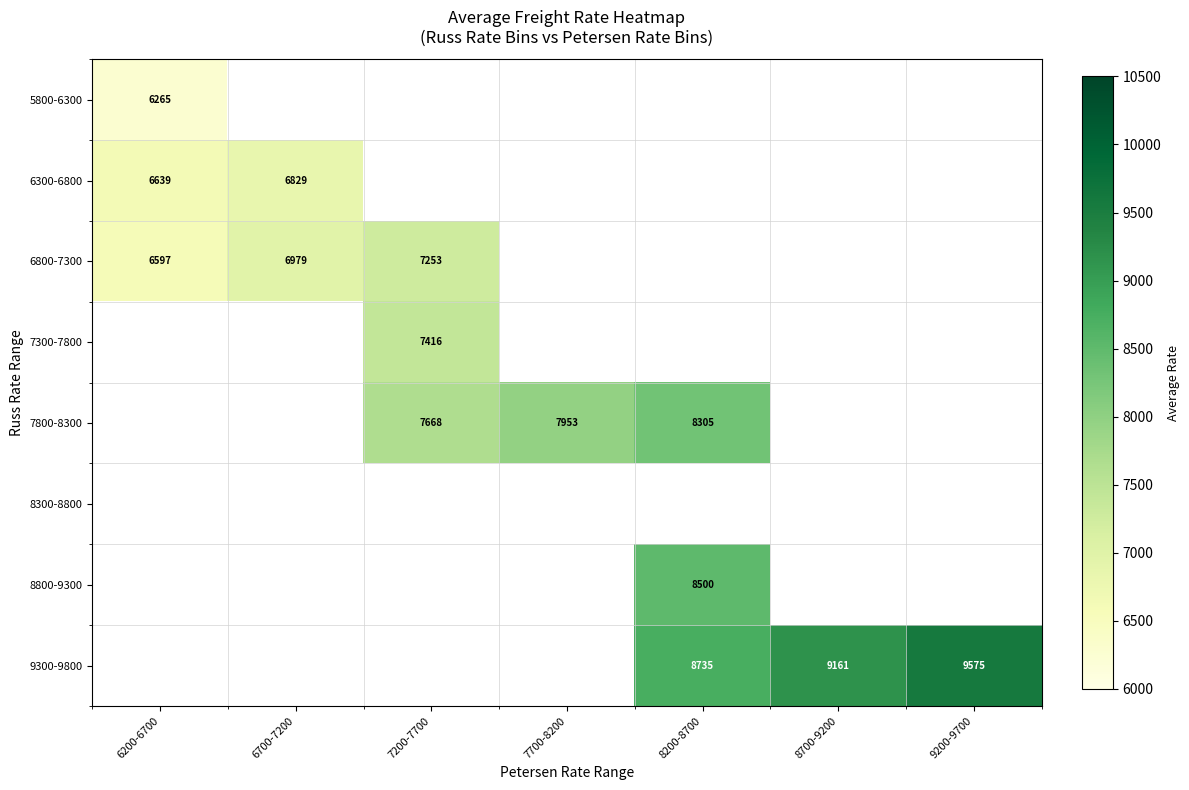

Rank the series by their average value, from lowest to highest.

5800-6300, 6300-6800, 6800-7300, 7300-7800, 7800-8300, 8300-8800, 8800-9300, 9300-9800